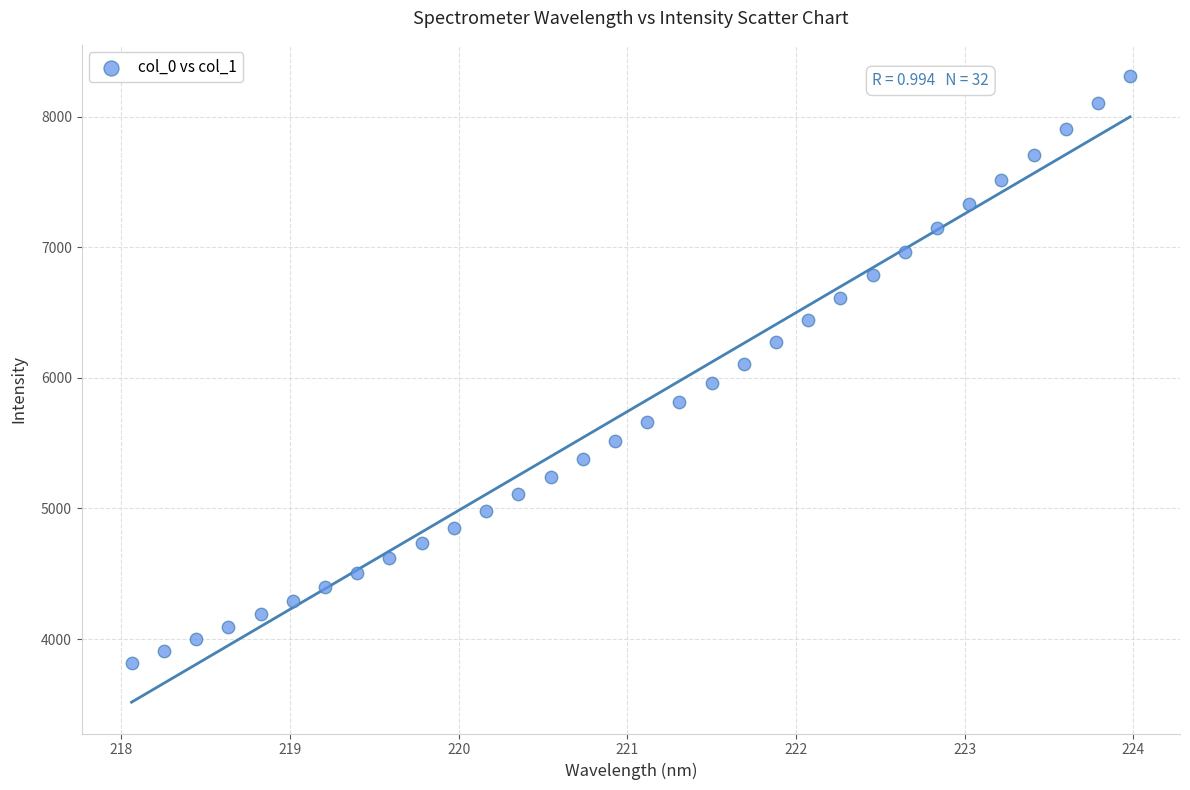

What is the range of Y values (max minus min)?

4492.8